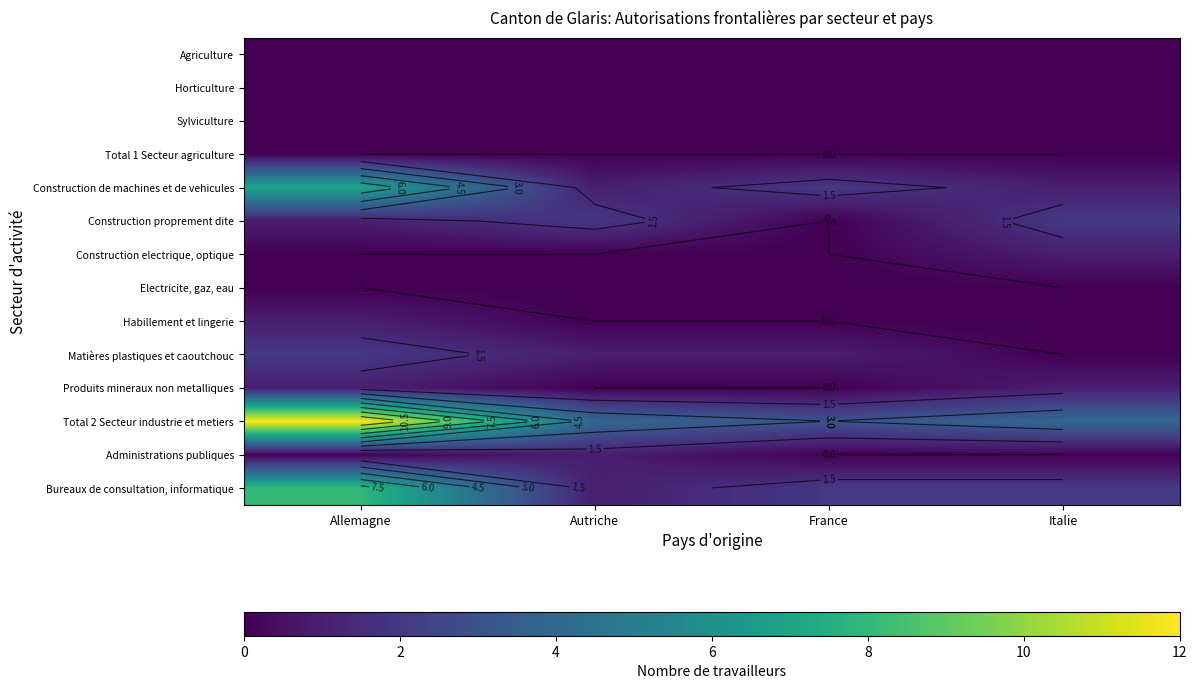

Which series has the largest range (max minus min)?

Total 2 Secteur industrie et metiers